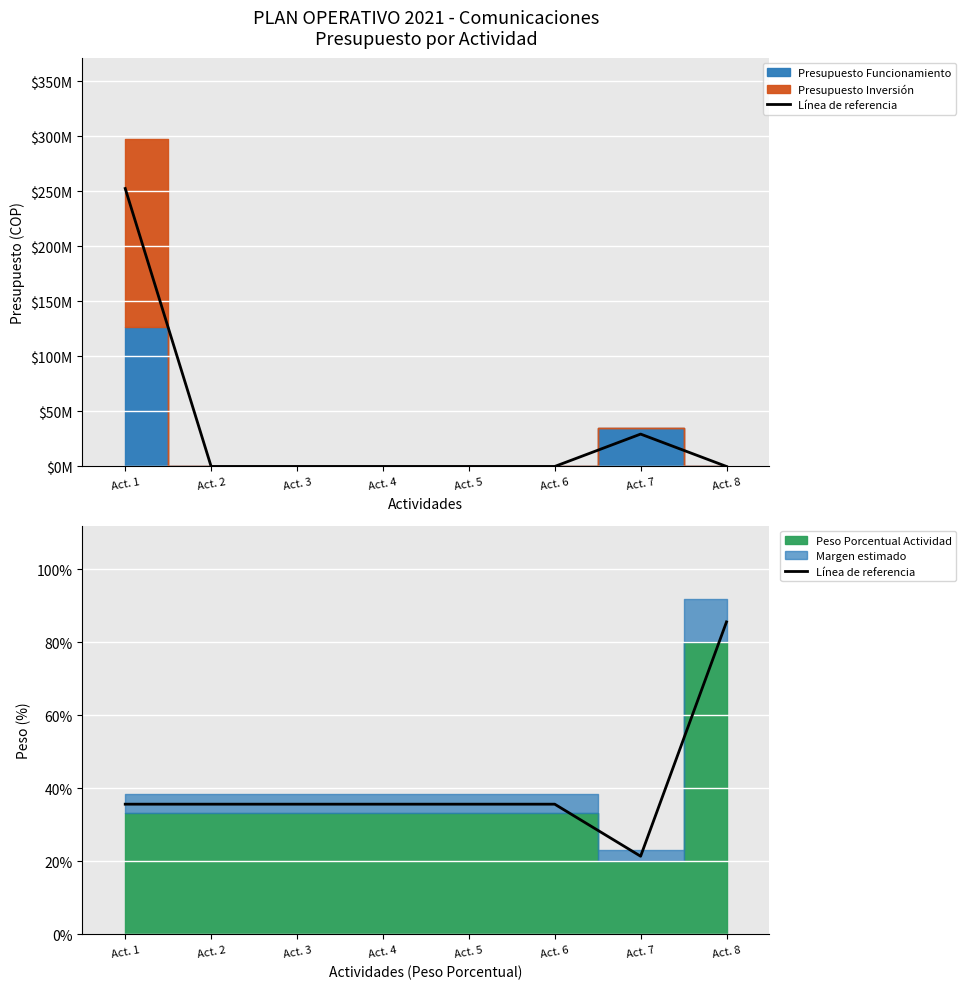

The chart shows a value of 0.4 at Act. 1. True or false?

True